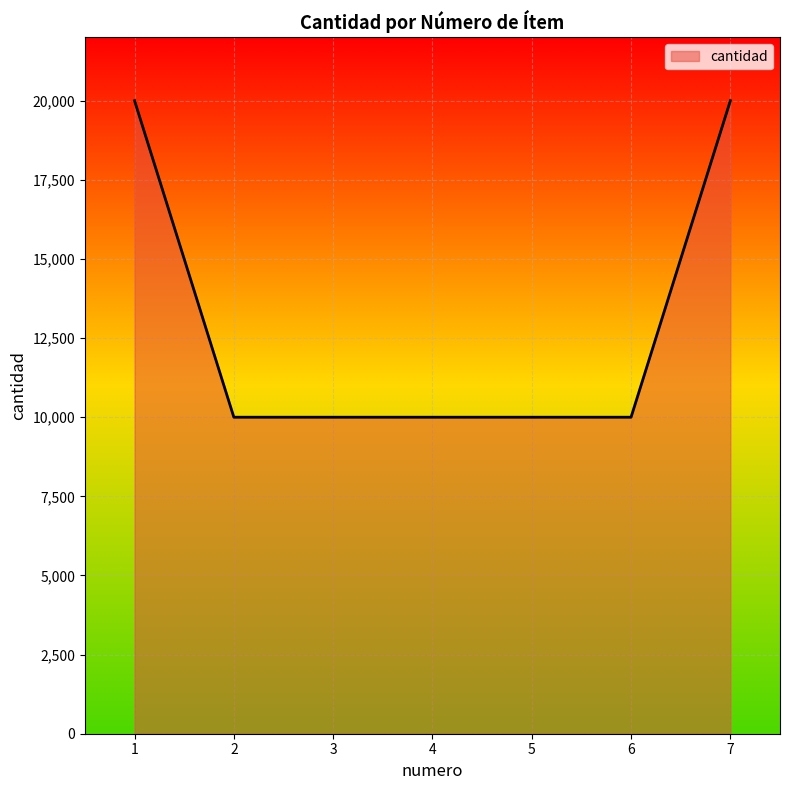

What value does the data have at 7, to the nearest 10?

20000